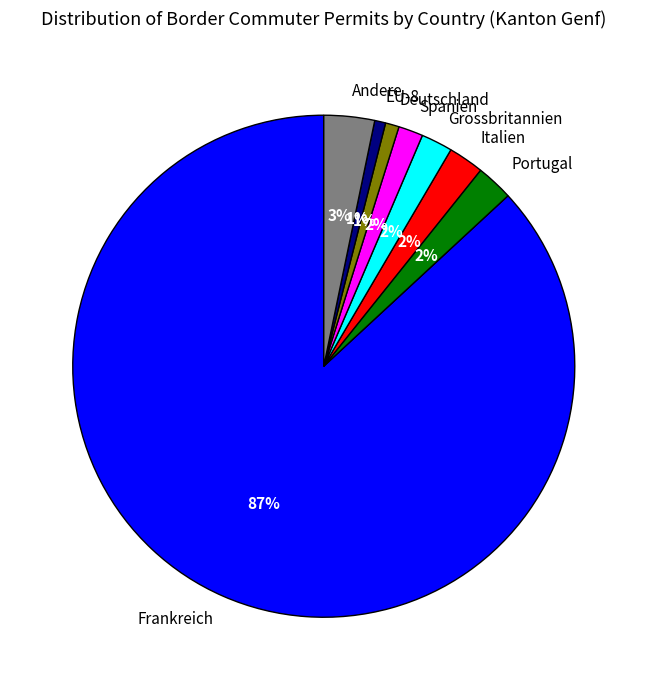

Between Portugal and Andere, which is larger?

Andere